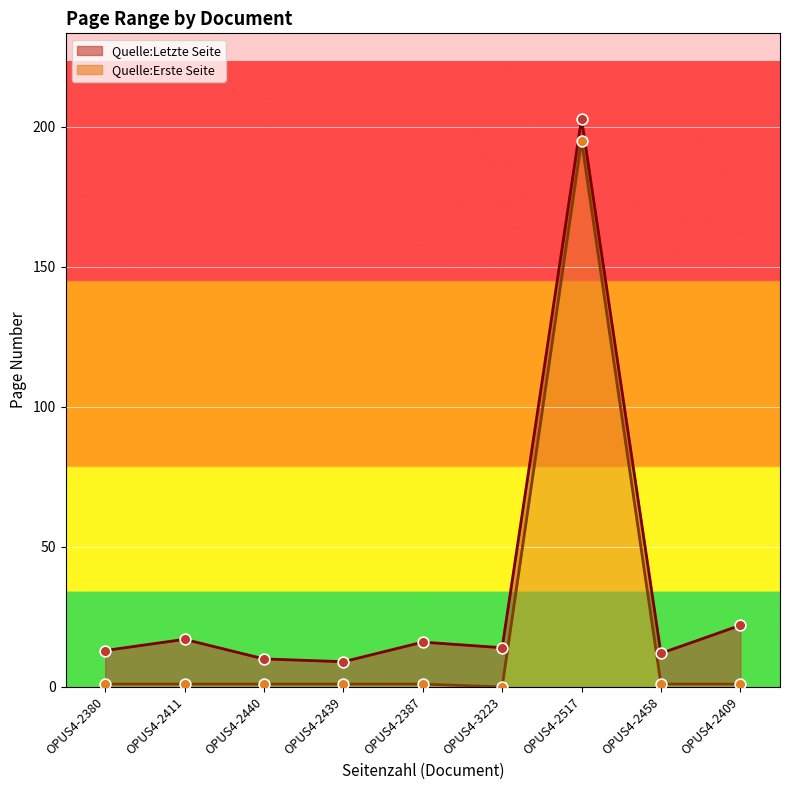

At which category is the sum across all series the highest?

OPUS4-2517